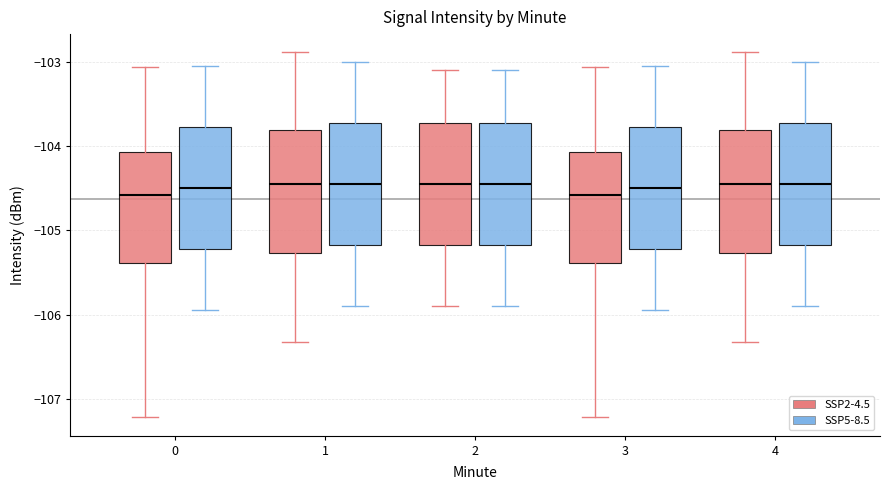

Reading left to right, read every box against the y-axis: the position of its median line, the range the box covers, and the ends of its whiskers. The values are not printed on the chart, so give them approximately, as read against the axis.

0 (SSP2-4.5): median -104.6, box -105.4 to -104.1, whiskers -107.2 to -103.1
0 (SSP5-8.5): median -104.5, box -105.2 to -103.8, whiskers -105.9 to -103.0
1 (SSP2-4.5): median -104.4, box -105.3 to -103.8, whiskers -106.3 to -102.9
1 (SSP5-8.5): median -104.4, box -105.2 to -103.7, whiskers -105.9 to -103.0
2 (SSP2-4.5): median -104.4, box -105.2 to -103.7, whiskers -105.9 to -103.1
2 (SSP5-8.5): median -104.4, box -105.2 to -103.7, whiskers -105.9 to -103.1
3 (SSP2-4.5): median -104.6, box -105.4 to -104.1, whiskers -107.2 to -103.1
3 (SSP5-8.5): median -104.5, box -105.2 to -103.8, whiskers -105.9 to -103.0
4 (SSP2-4.5): median -104.4, box -105.3 to -103.8, whiskers -106.3 to -102.9
4 (SSP5-8.5): median -104.4, box -105.2 to -103.7, whiskers -105.9 to -103.0